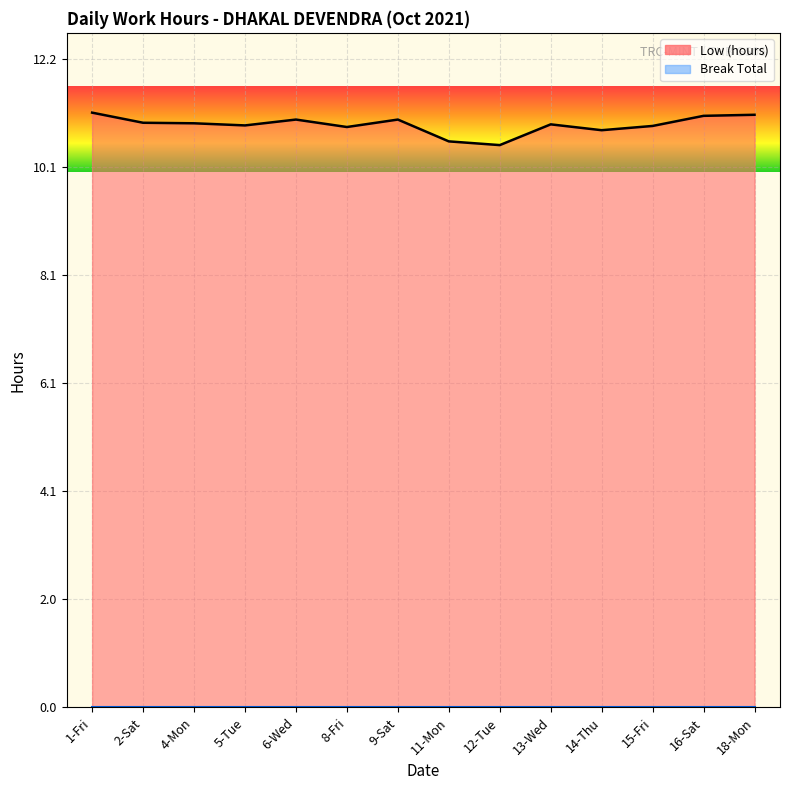

Which category has the lowest value across all series?

12-Tue